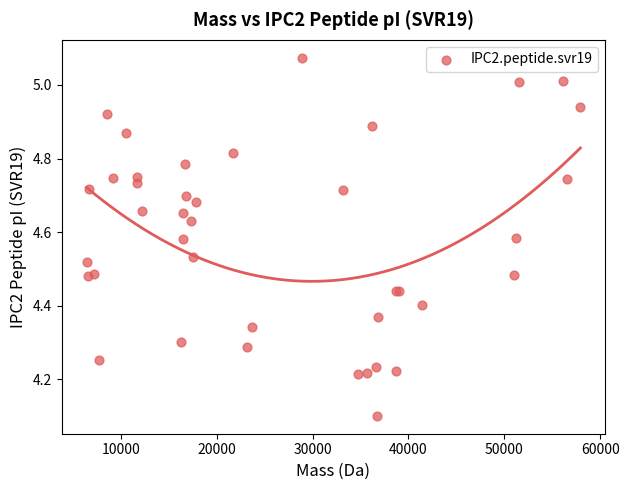

What Y value in the scatter plot is closest to 4?

4.1